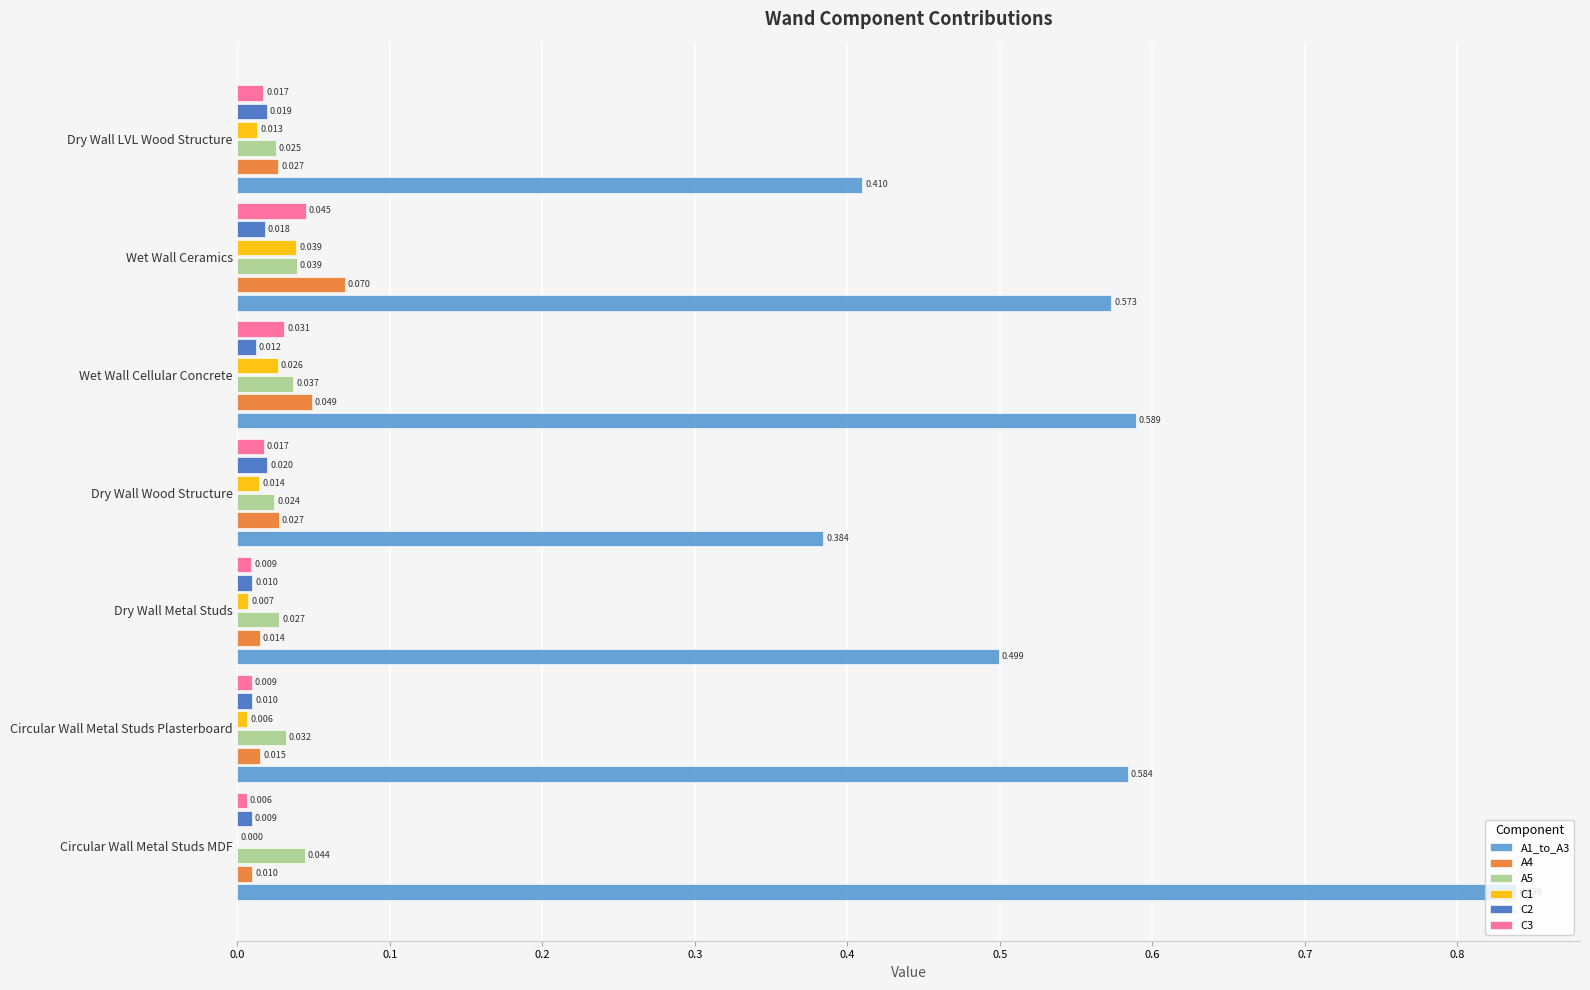

Which series has the largest total across all categories?

A1_to_A3